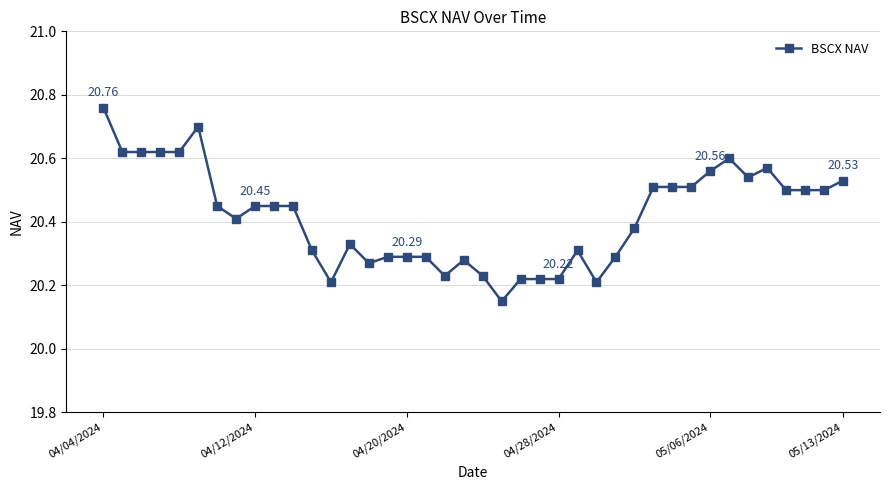

True or false: there are more than 2 points higher than both neighbors.

True